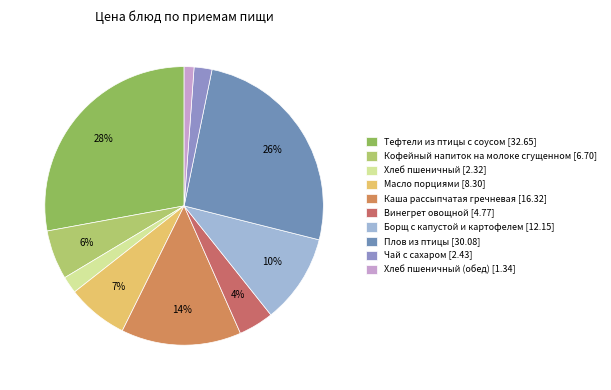

Does any single category account for the majority?

No